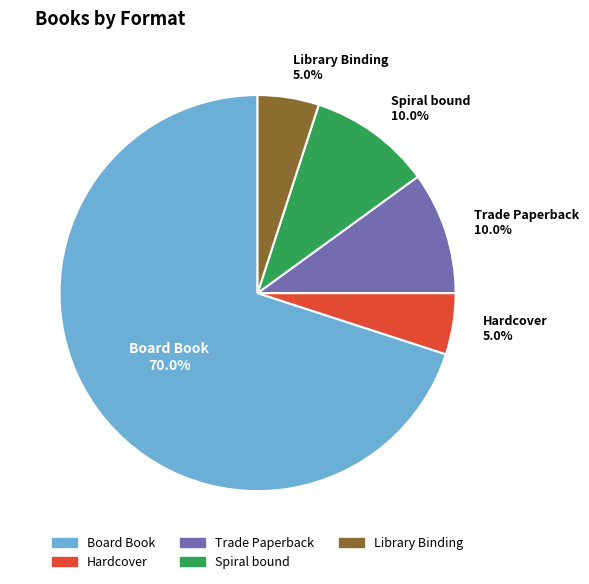

How many segments does this pie chart have?

5